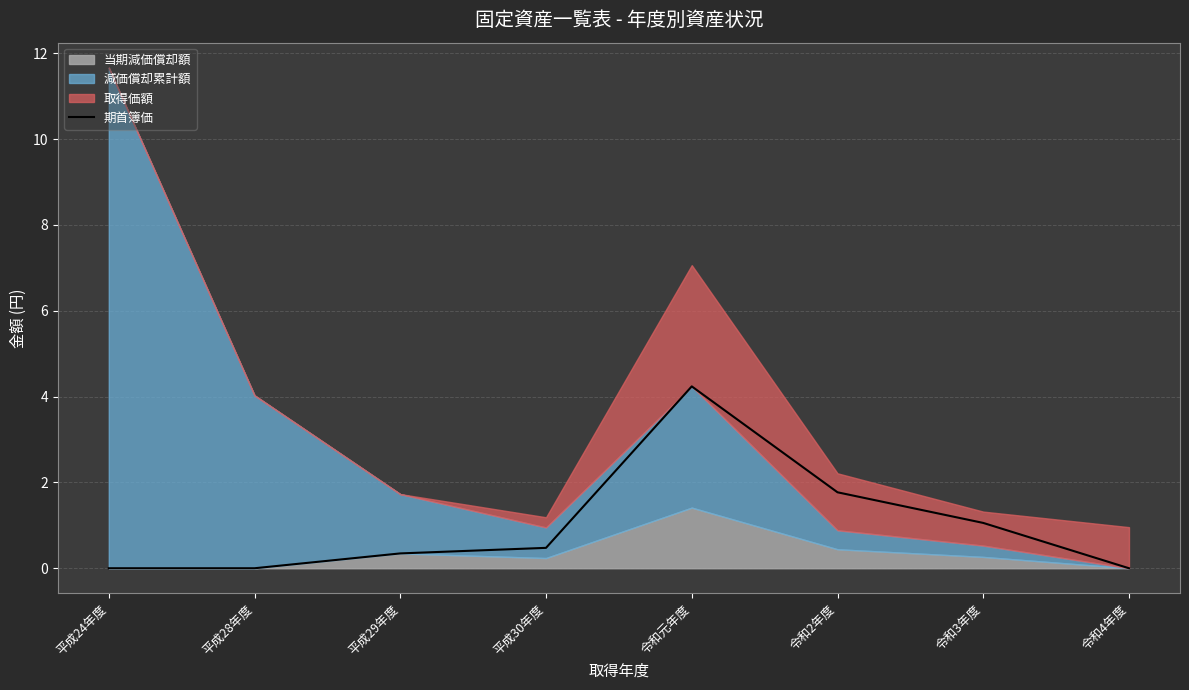

True or false: 期首簿価 has a value of 0.0 at 平成24年度.

True